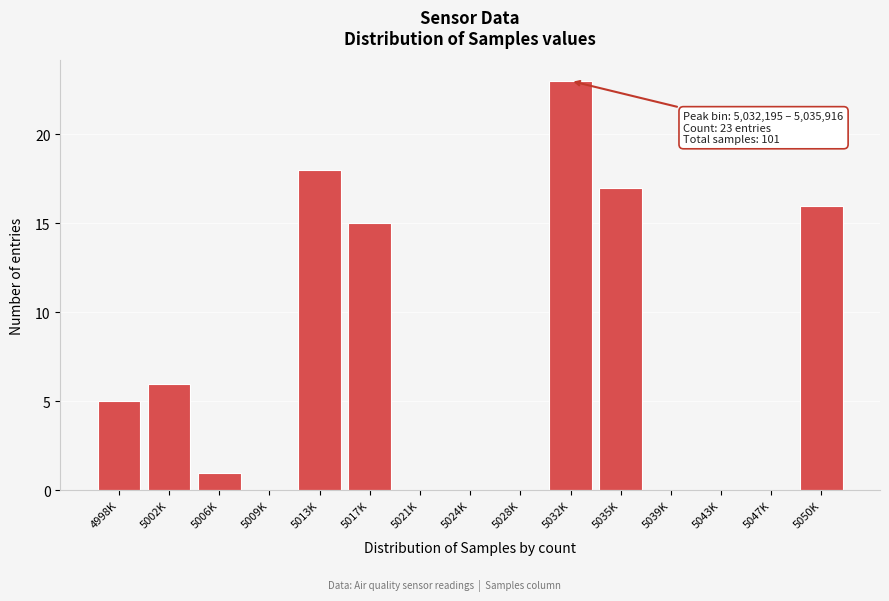

Reading left to right, transcribe all the data shown in this chart.

4998K=5	5002K=6	5006K=1	5009K=0	5013K=18	5017K=15	5021K=0	5024K=0	5028K=0	5032K=23	5035K=17	5039K=0	5043K=0	5047K=0	5050K=16